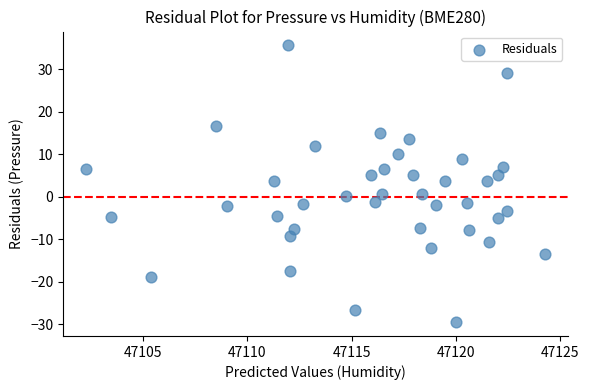

What is the range of Y values (max minus min)?

65.2